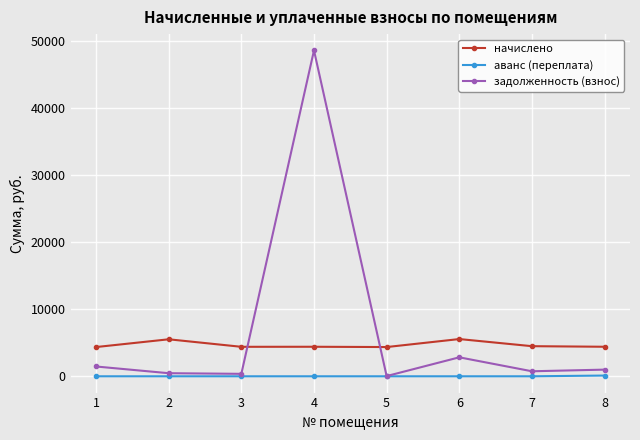

Is it true that начислено equals 5547.0 at 6?

True